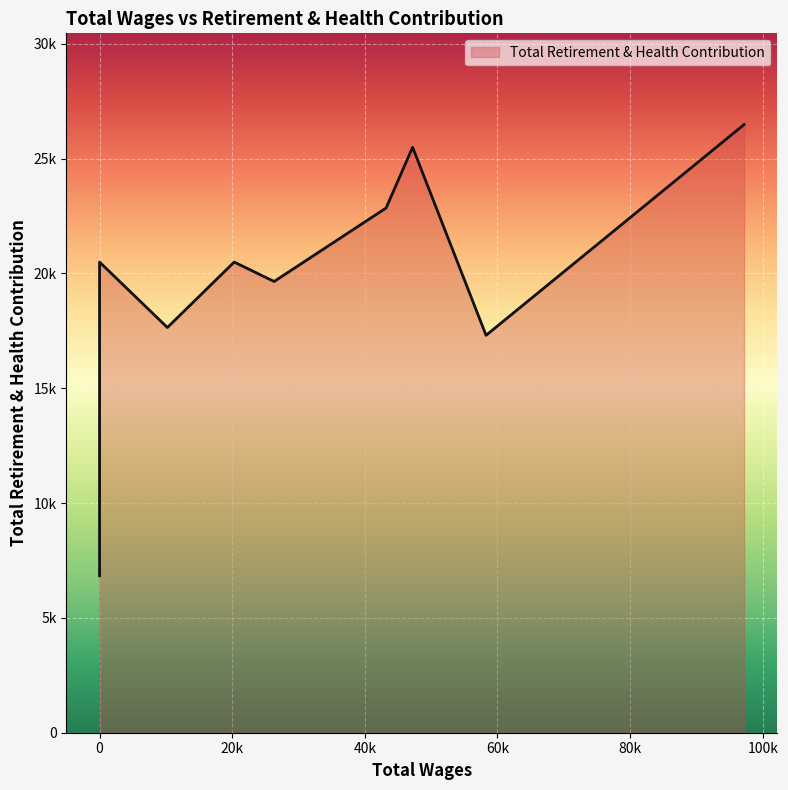

What is the sum of the values at 47206.0 and 0.0?

45987